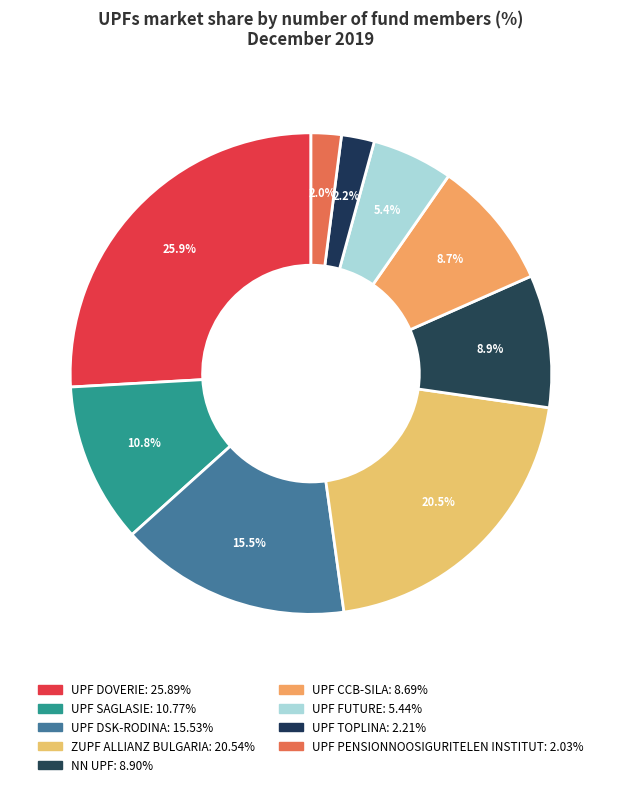

What is the ratio of the value at NN UPF to the value at UPF FUTURE?

1.6